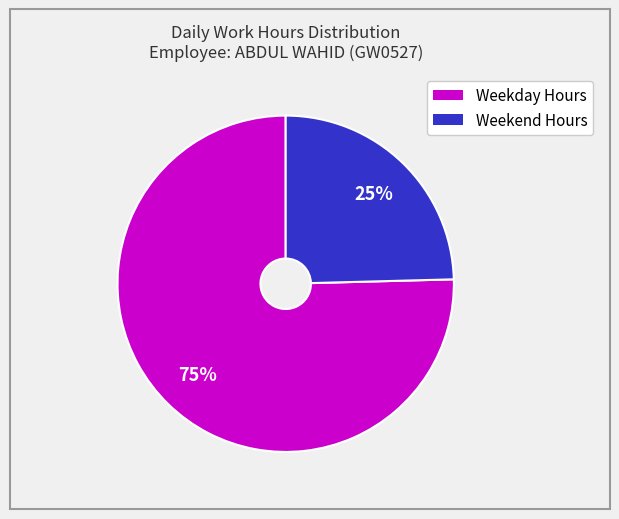

To the nearest percent, what is the average slice percentage?

50%